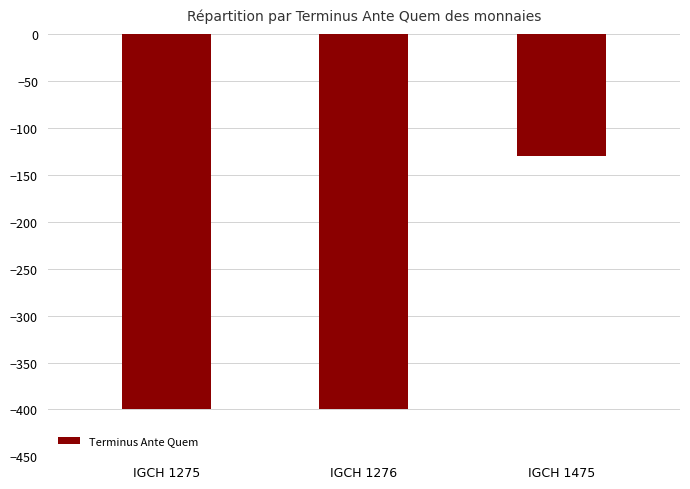

Reading left to right, extract all data points from this chart.

-400	-400	-130